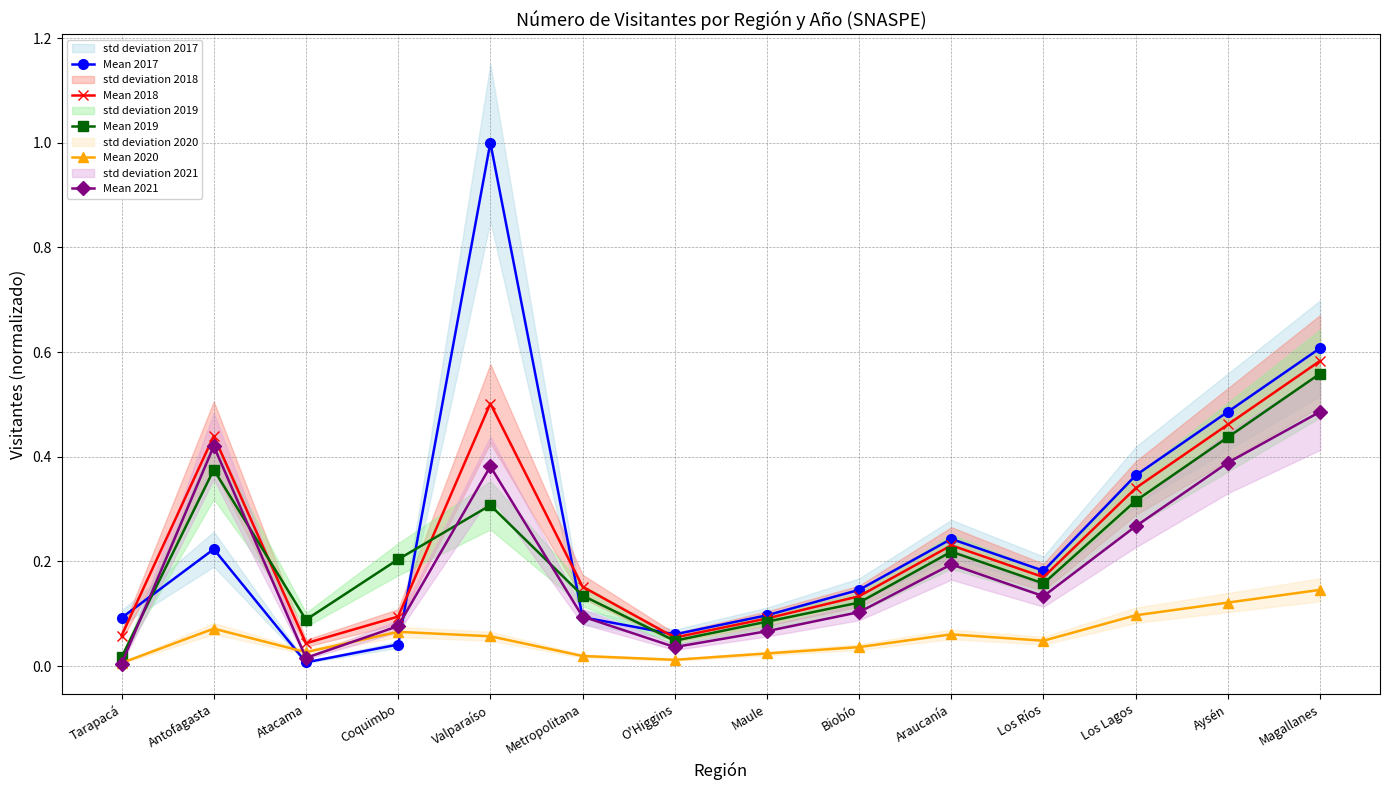

Which series has the largest range (max minus min)?

Mean 2017